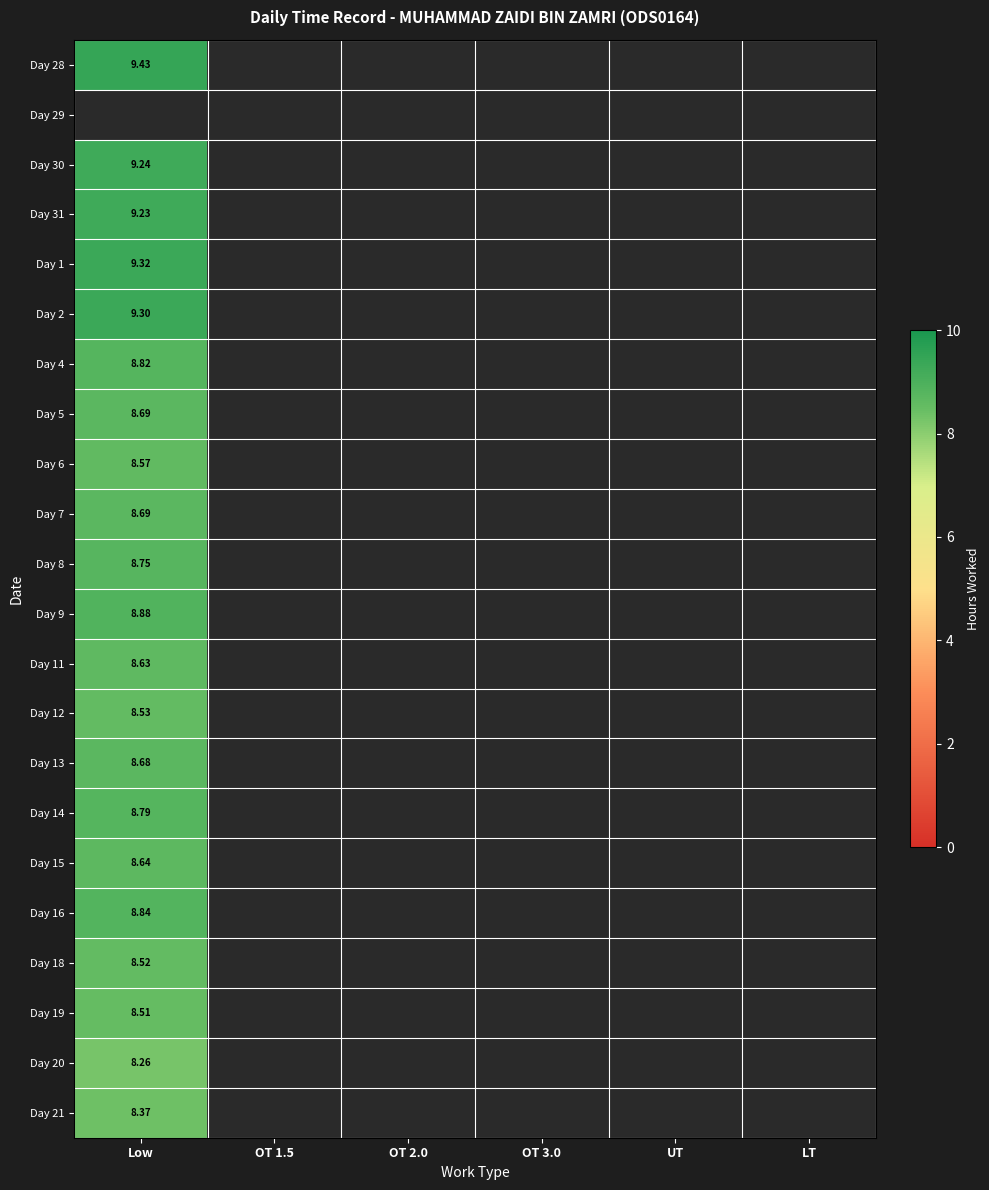

At which label is Day 30 closest to 9?

Low